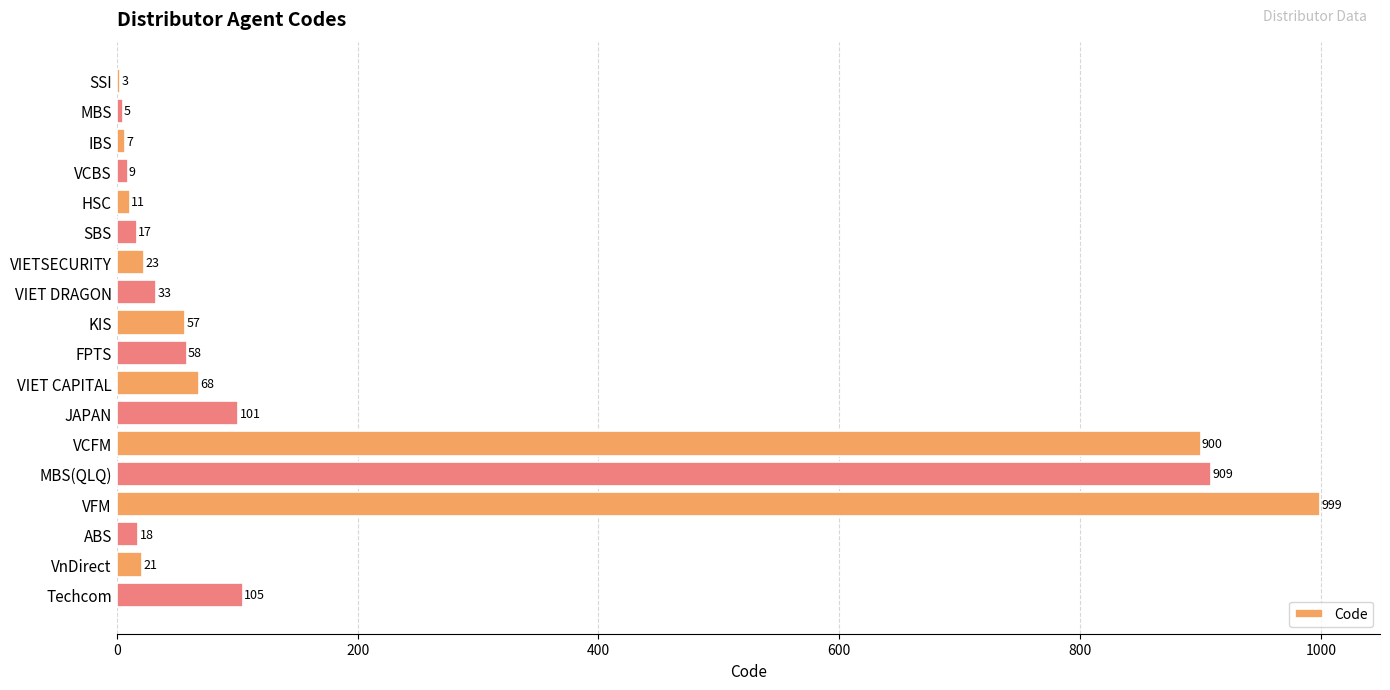

At which category does the chart reach its peak across all series?

VFM